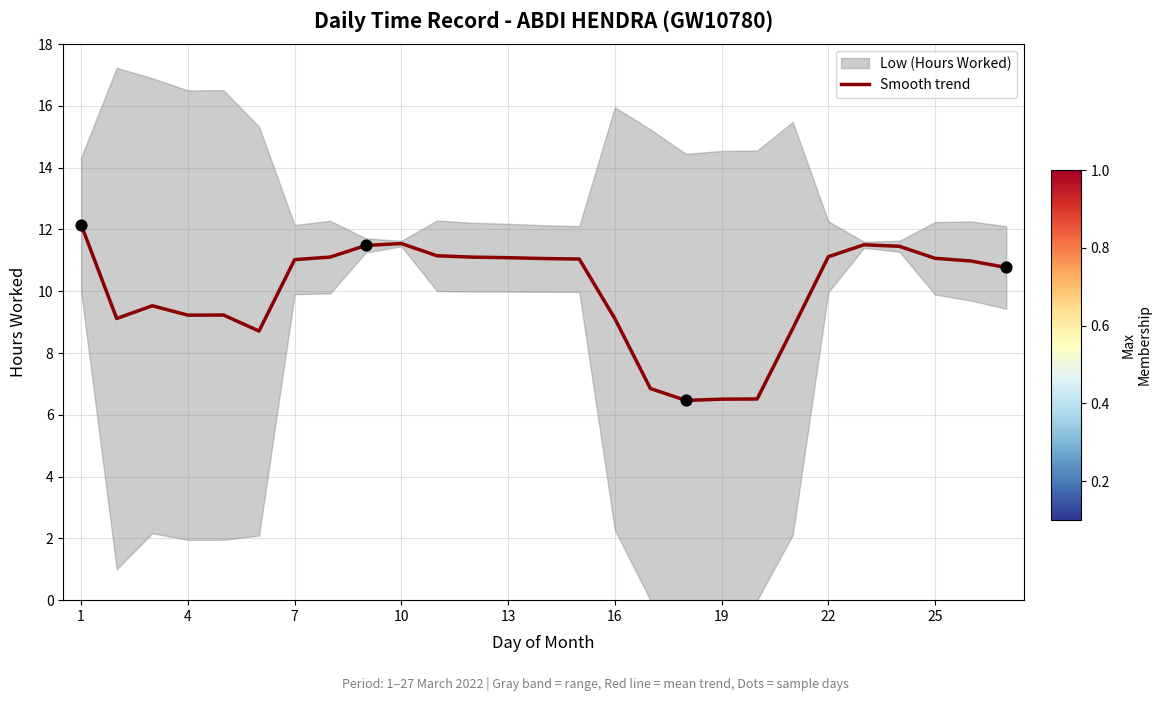

What is the change in value from 16 to 24?

+4.2